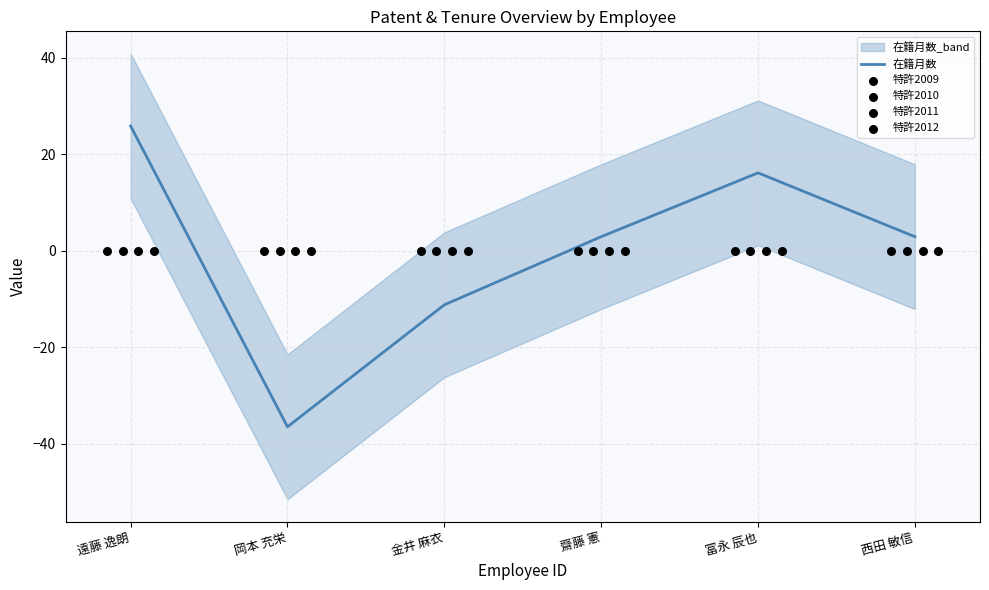

What are all the series names shown in the legend?

在籍月数, 特許2009, 特許2010, 特許2011, 特許2012